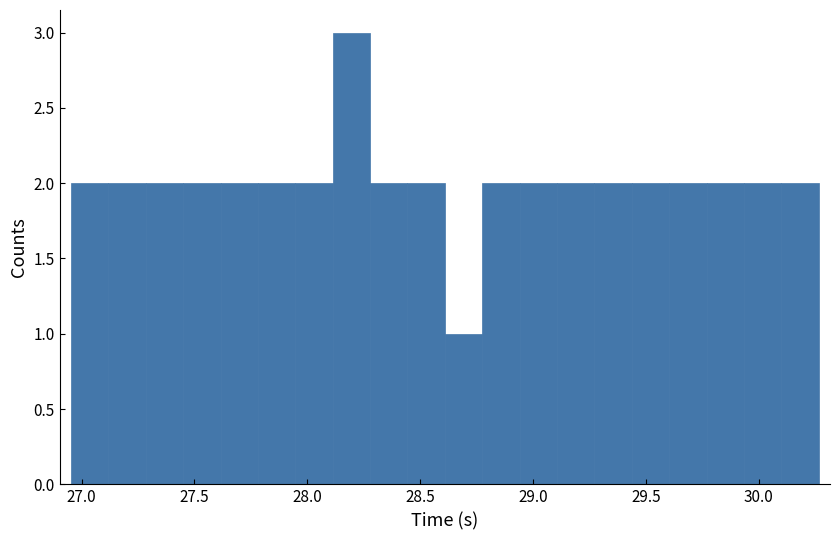

Read against the x-axis, roughly where is the centre of the tallest bar?

28.20